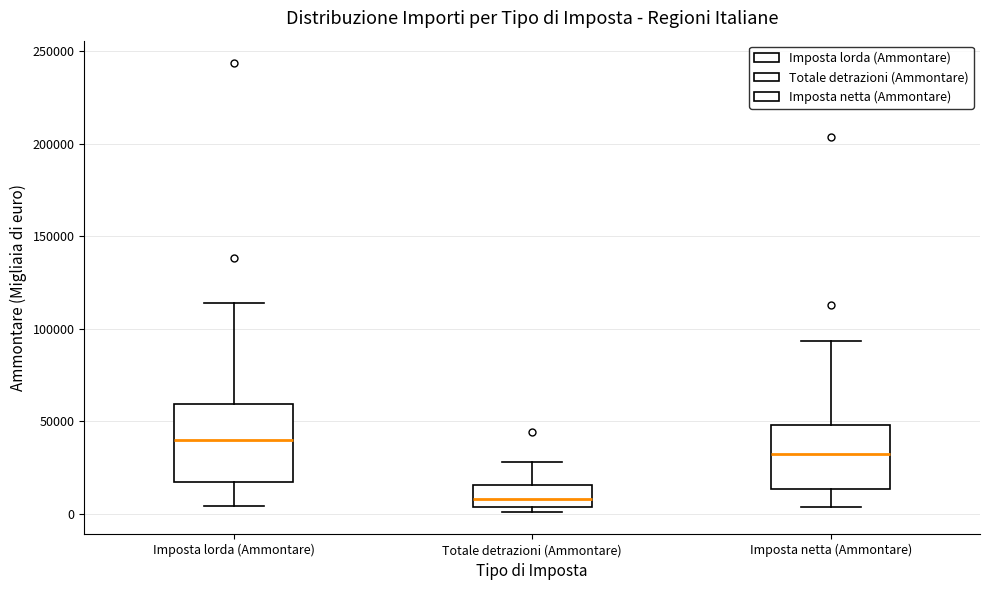

Reading left to right, transcribe this box plot: for each box, give where its median line is, the range the box spans, and where its two whiskers end, as read against the y-axis. The values are not printed on the chart, so give them approximately, as read against the axis.

Imposta lorda (Ammontare): median 40000, box 15000 to 60000, whiskers 5000 to 115000
Totale detrazioni (Ammontare): median 10000, box 5000 to 15000, whiskers 0 to 30000
Imposta netta (Ammontare): median 30000, box 15000 to 50000, whiskers 5000 to 95000